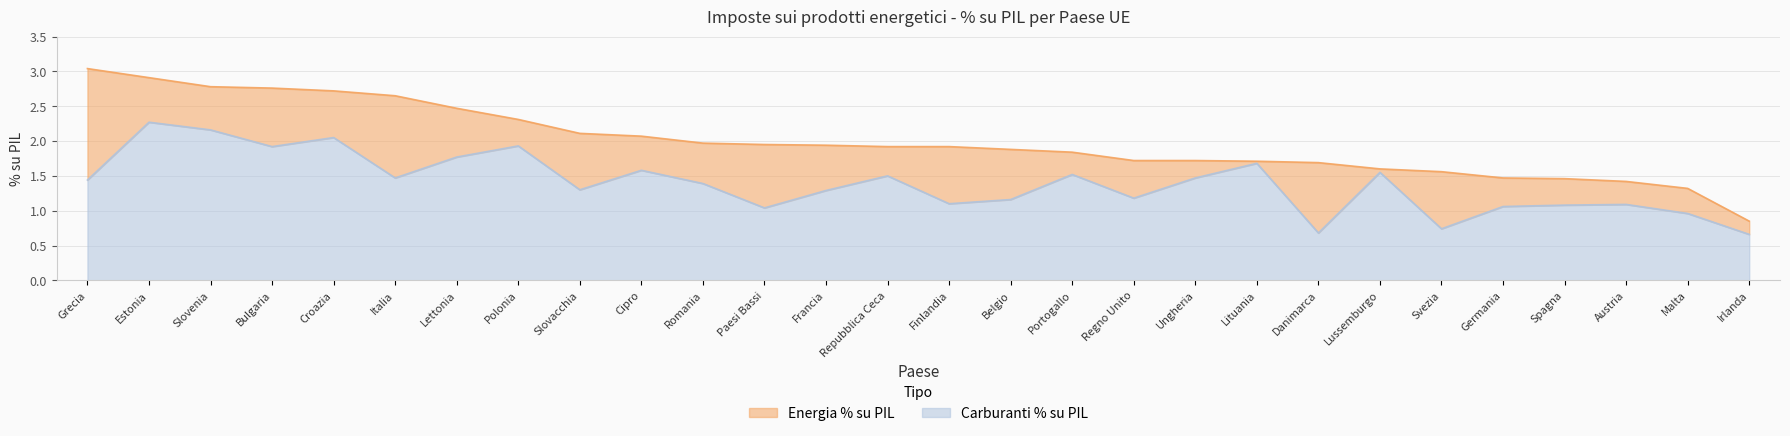

True or false: Energia % su PIL has more than 1 interior local peaks.

False